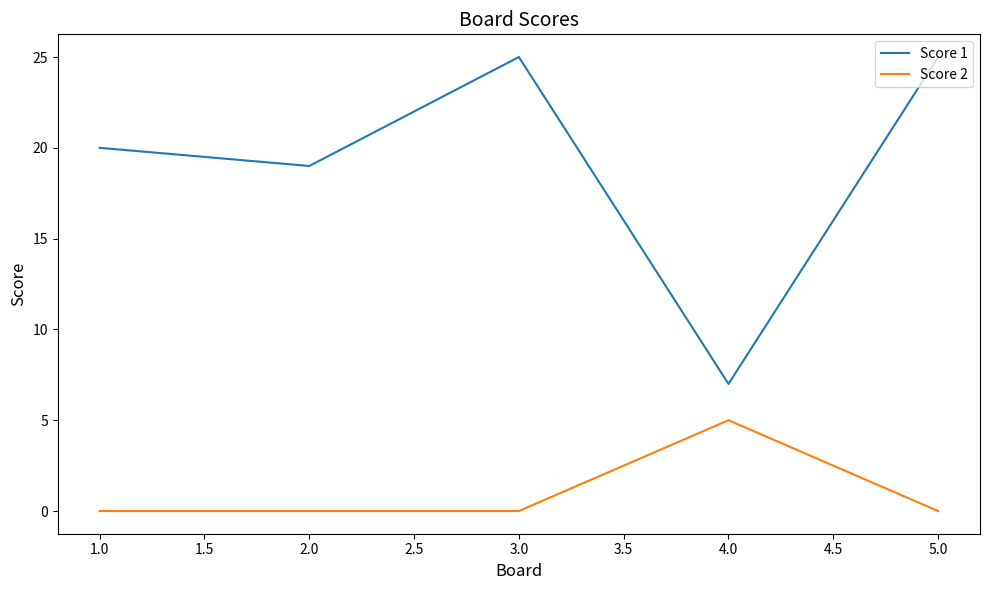

How many series are shown in this chart?

2